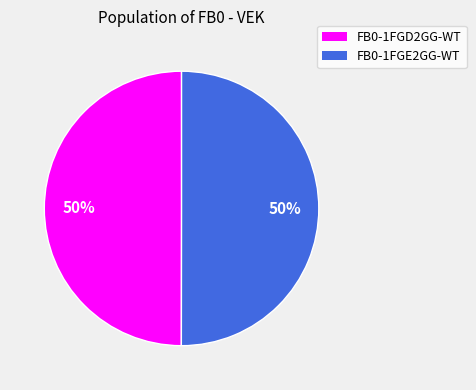

Is it true that FB0-1FGE2GG-WT is 50% of the pie?

True